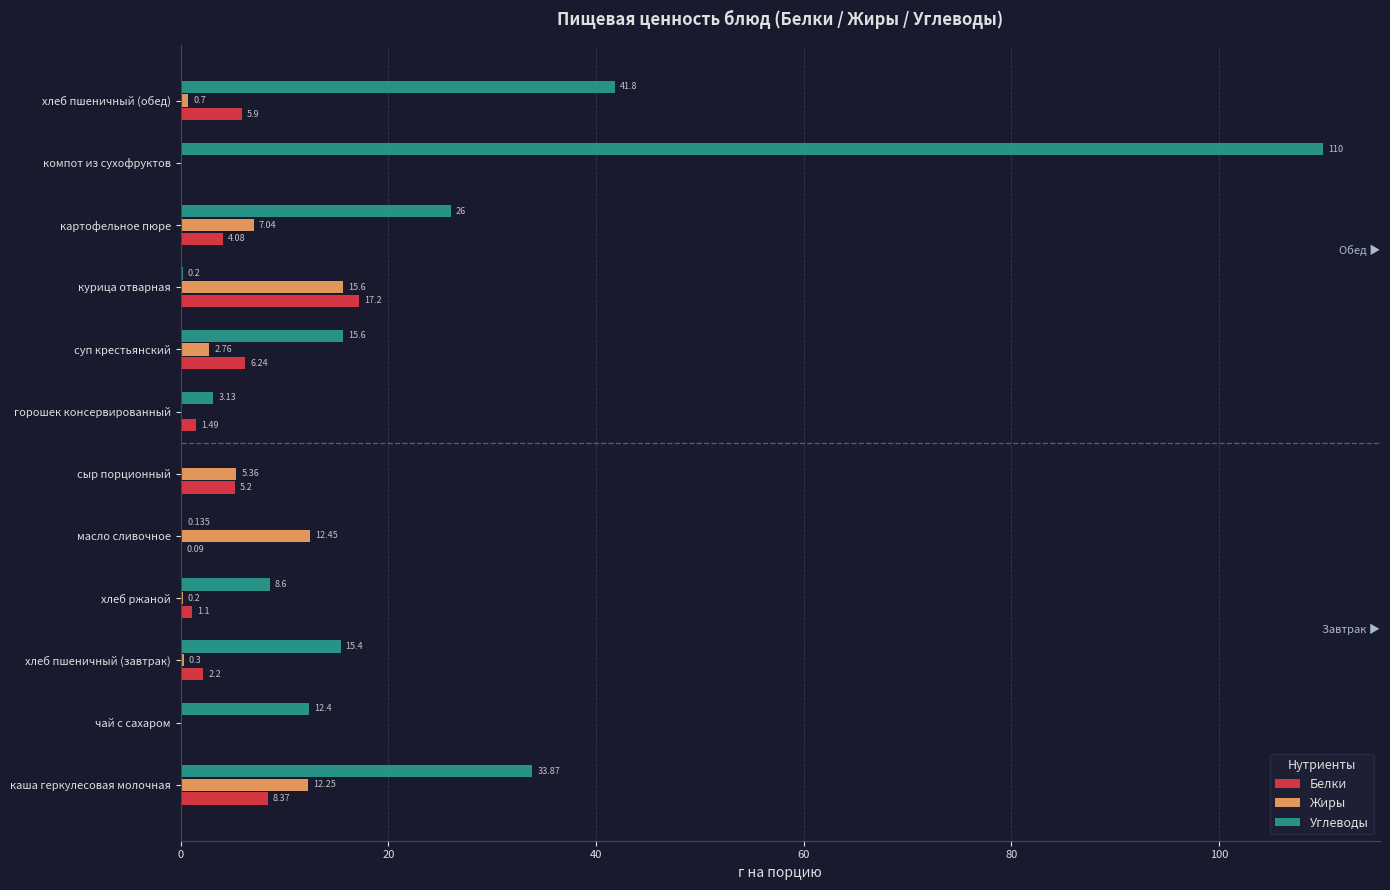

Between горошек консервированный and компот из сухофруктов, which series saw the biggest shift?

Углеводы